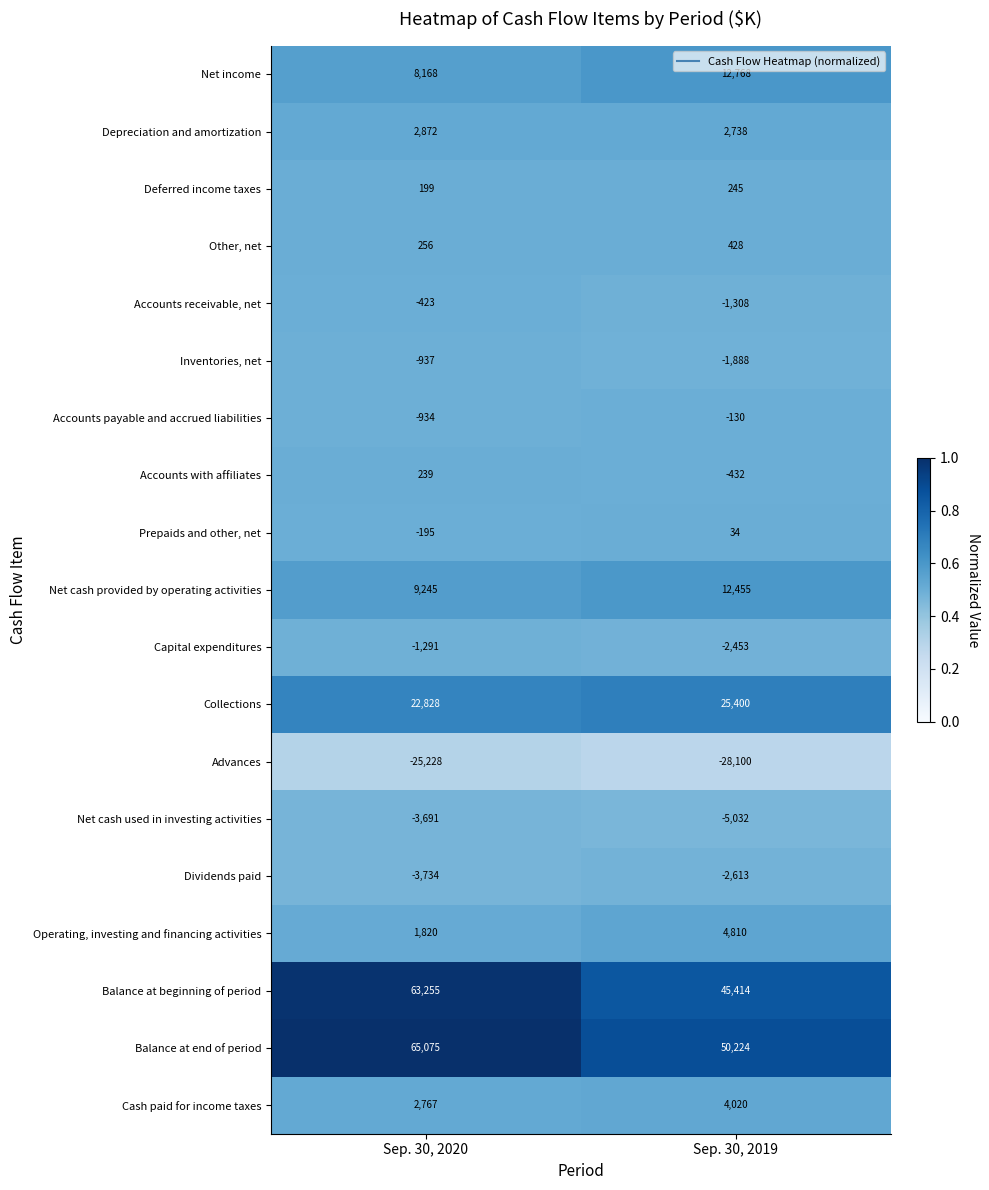

The Advances series shows -25228 at Sep. 30, 2020. True or false?

True